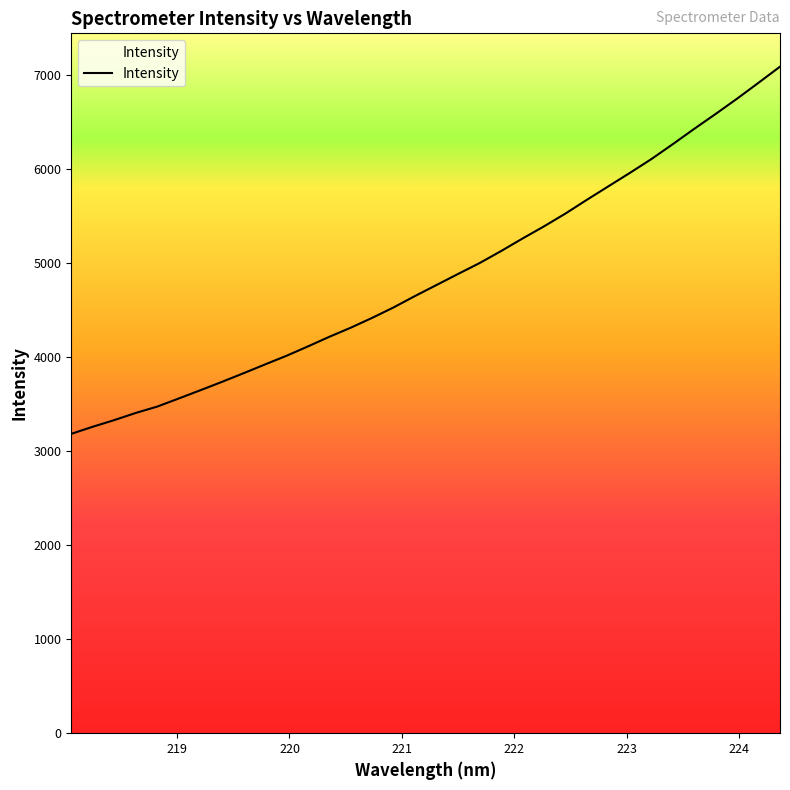

Is this an area chart (filled region under the line)?

No